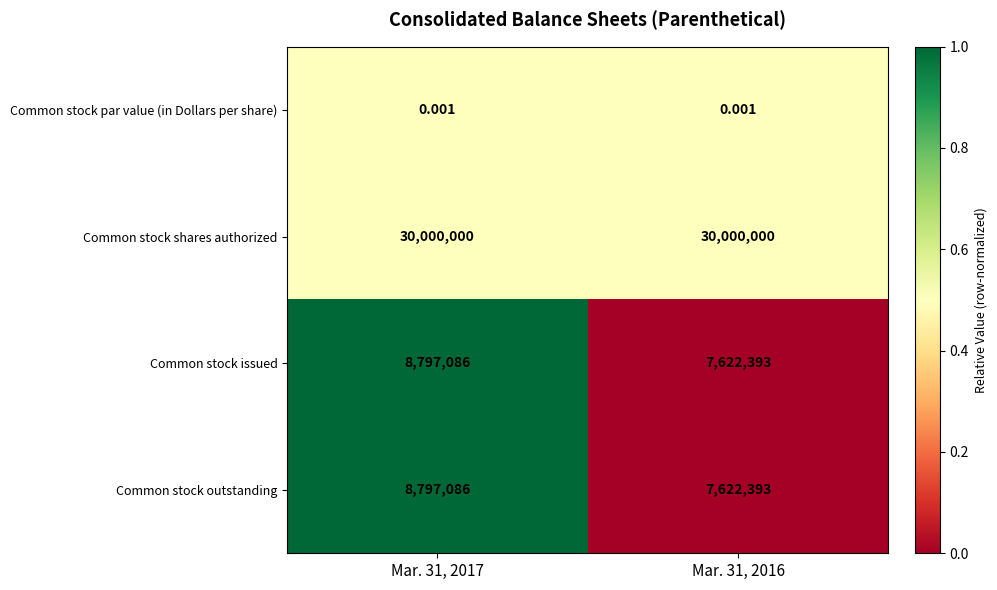

At which category is the sum across all series the highest?

Mar. 31, 2017